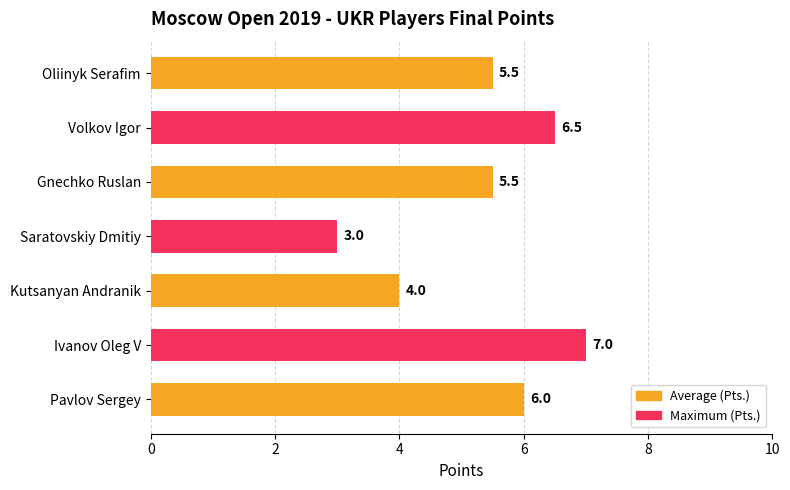

True or false: the data shows 1.7 at Oliinyk Serafim.

False